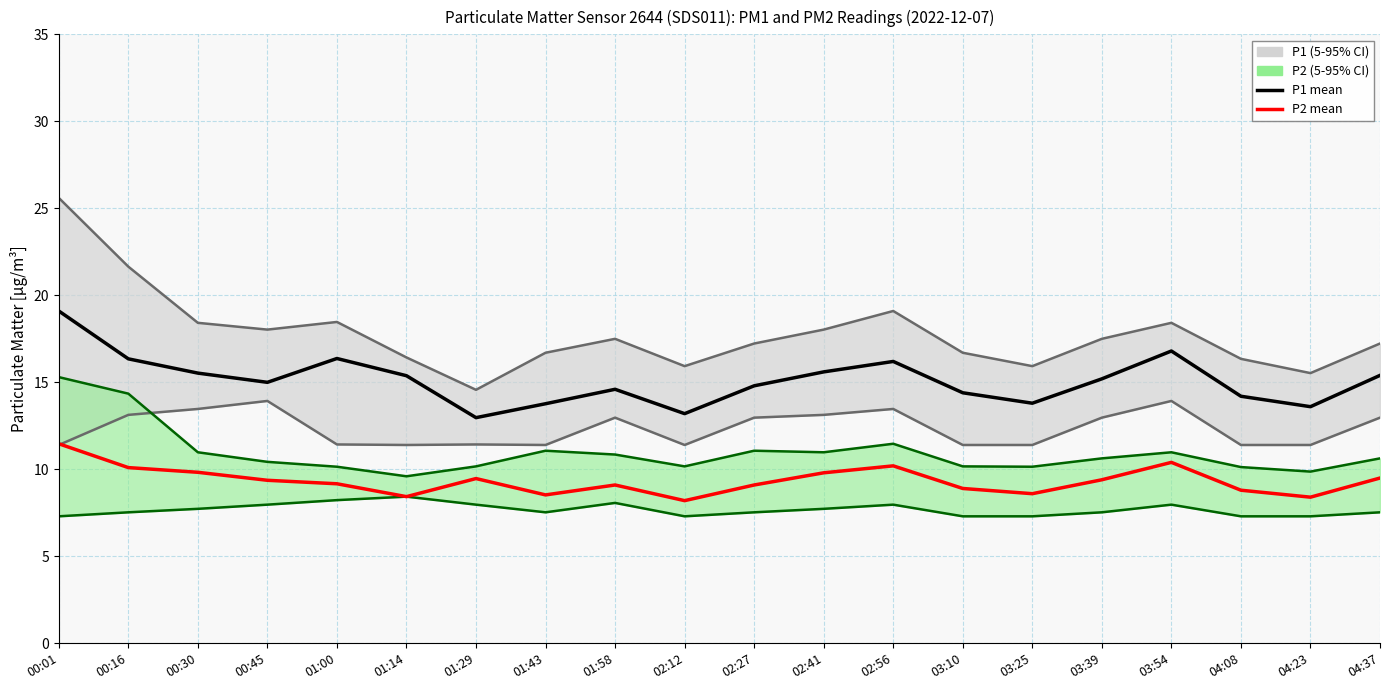

True or false: P1 mean has more than 0 interior local peaks.

True